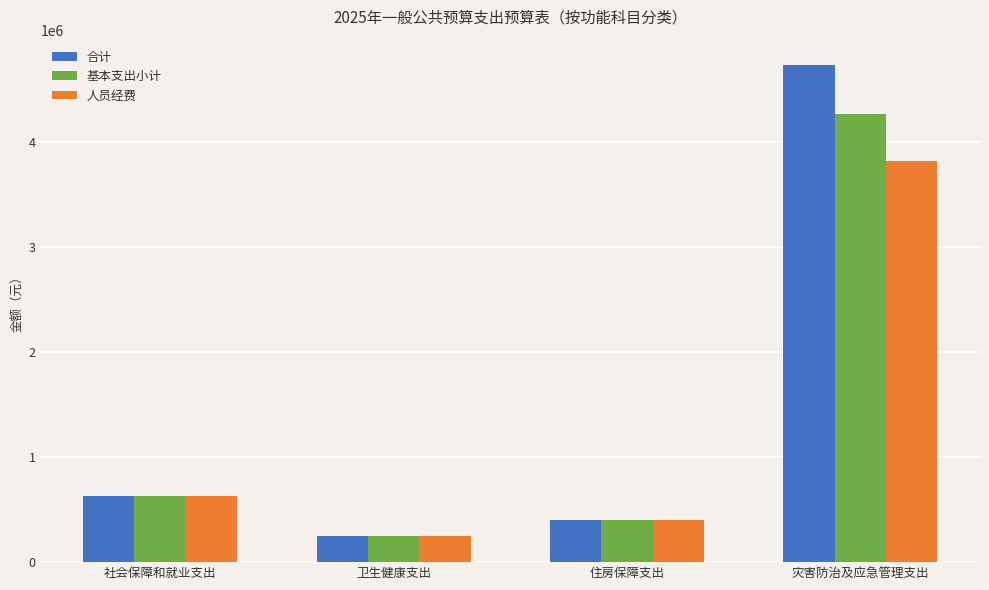

Is the value of 合计 at 住房保障支出 greater than the value of 人员经费 at 灾害防治及应急管理支出?

No